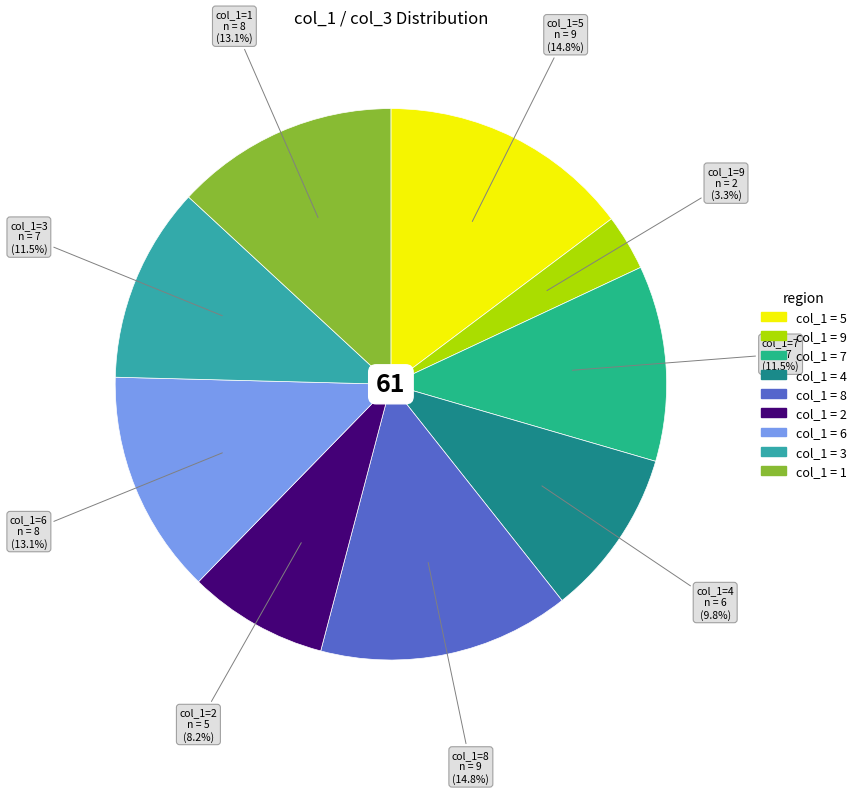

Is there a majority slice in this chart?

No